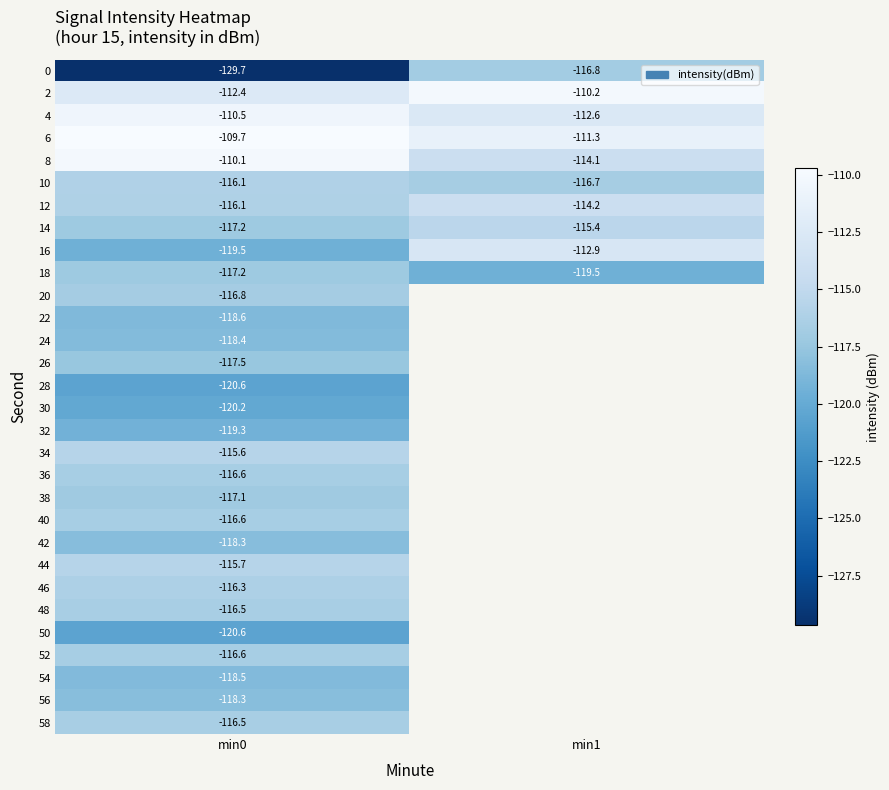

Count the number of categories in the chart.

2